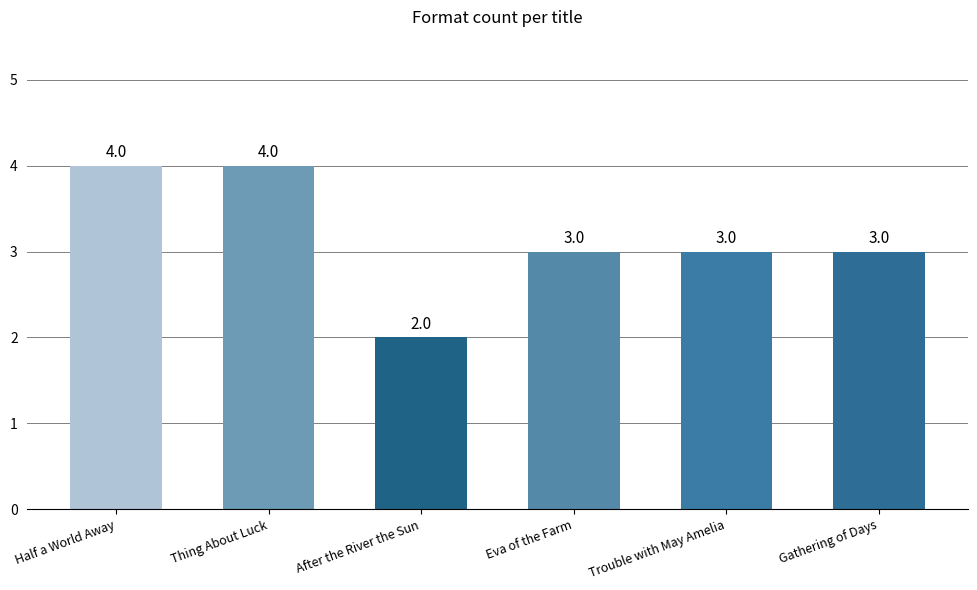

What is the label of the 5th bar from the left?

Trouble with May Amelia